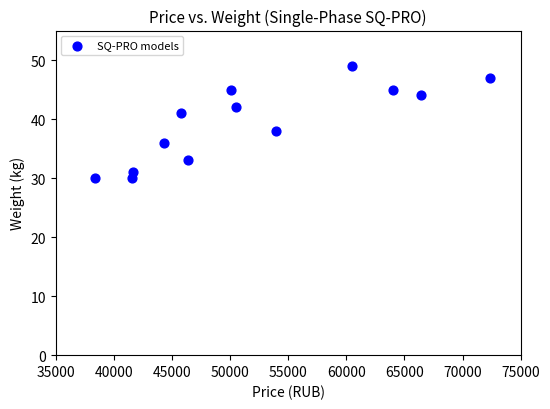

What is the range of X values (max minus min)?

34000